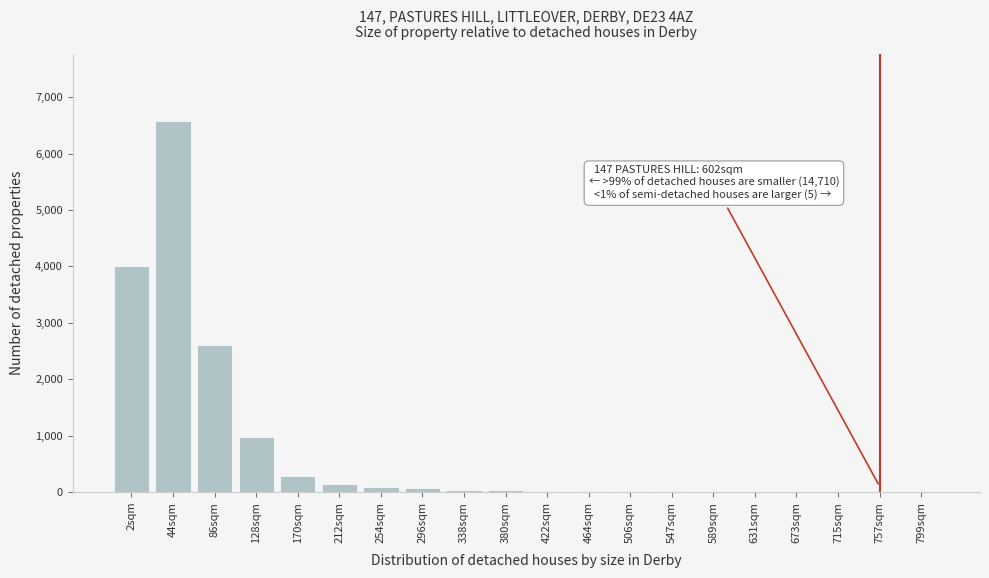

What is the sum of all values?

14908